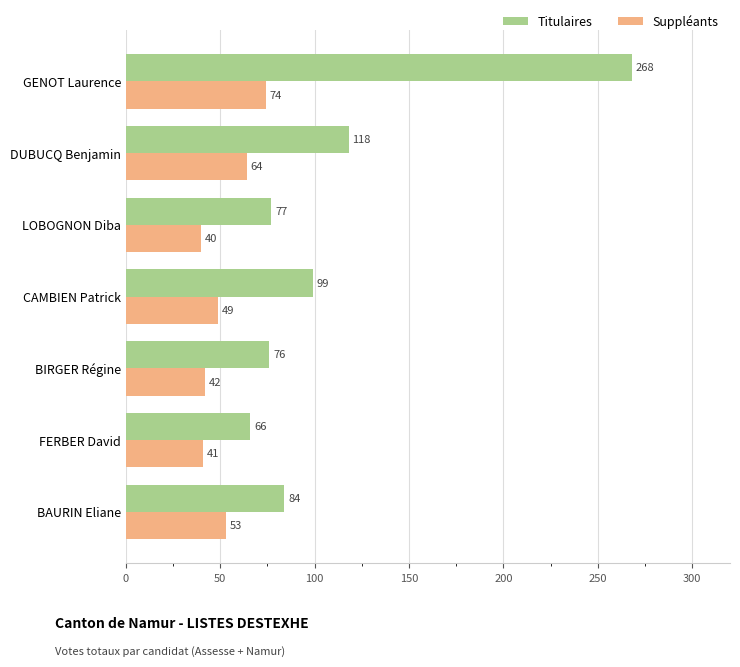

Between DUBUCQ Benjamin and BAURIN Eliane, which series saw the biggest shift?

Titulaires